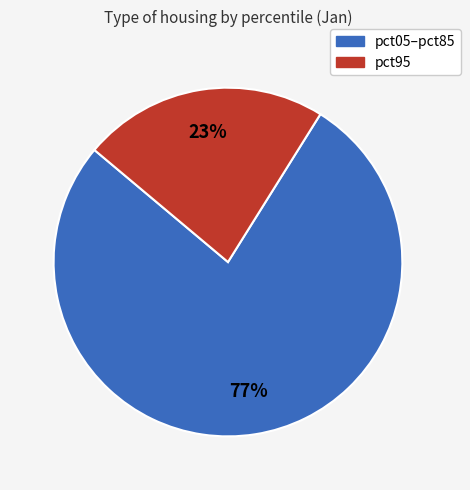

Is there a majority slice in this chart?

Yes